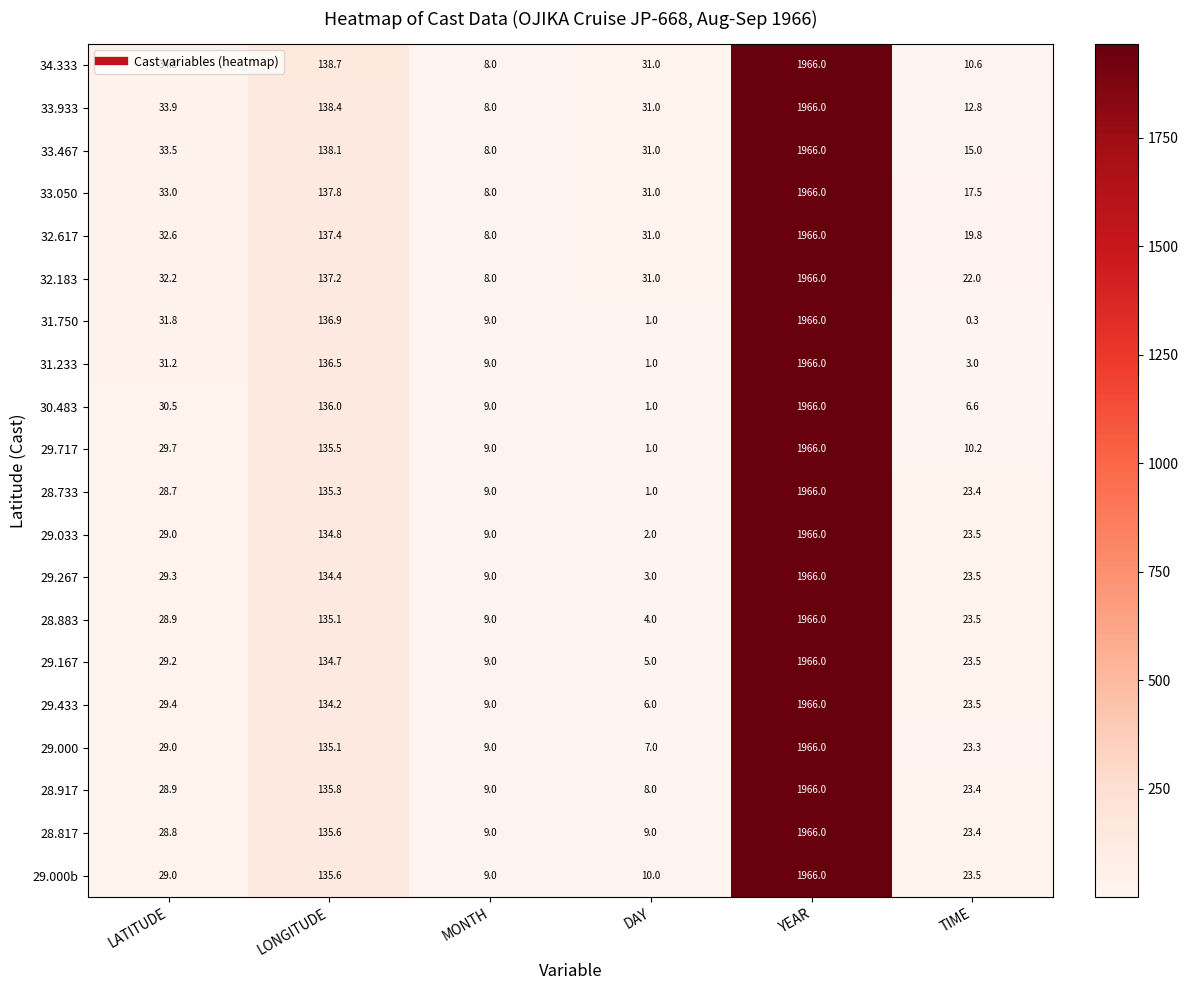

At which category is the sum across all series the highest?

YEAR